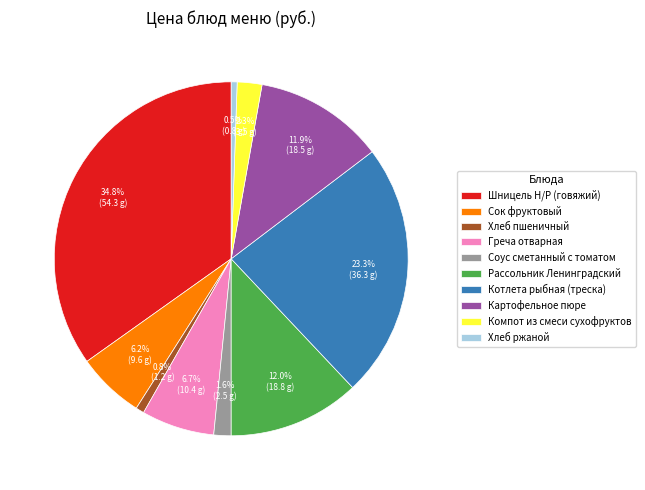

To the nearest percent, what percentage of the pie is Сок фруктовый?

6%